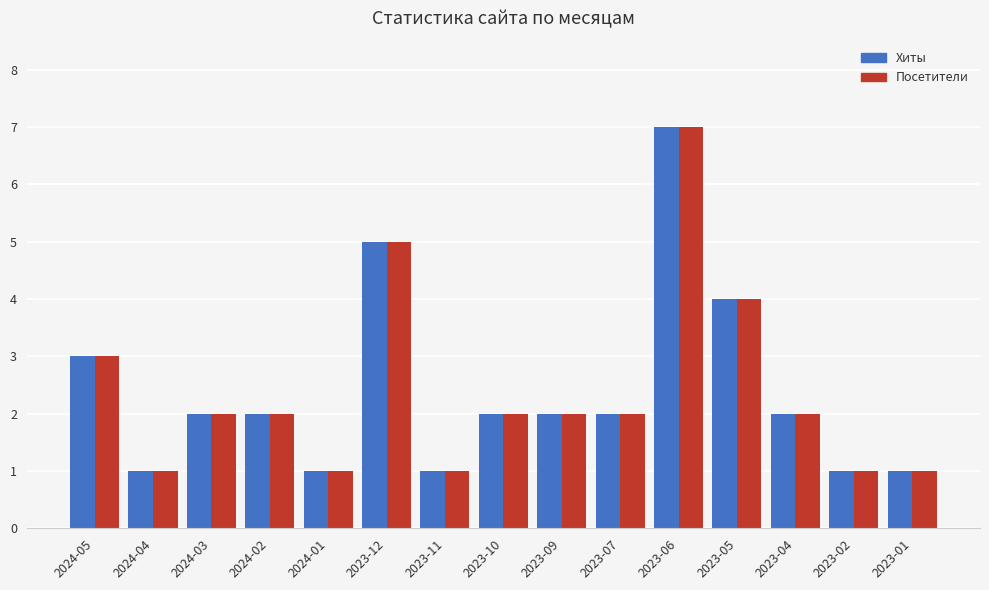

At which category does the chart reach its peak across all series?

2023-06